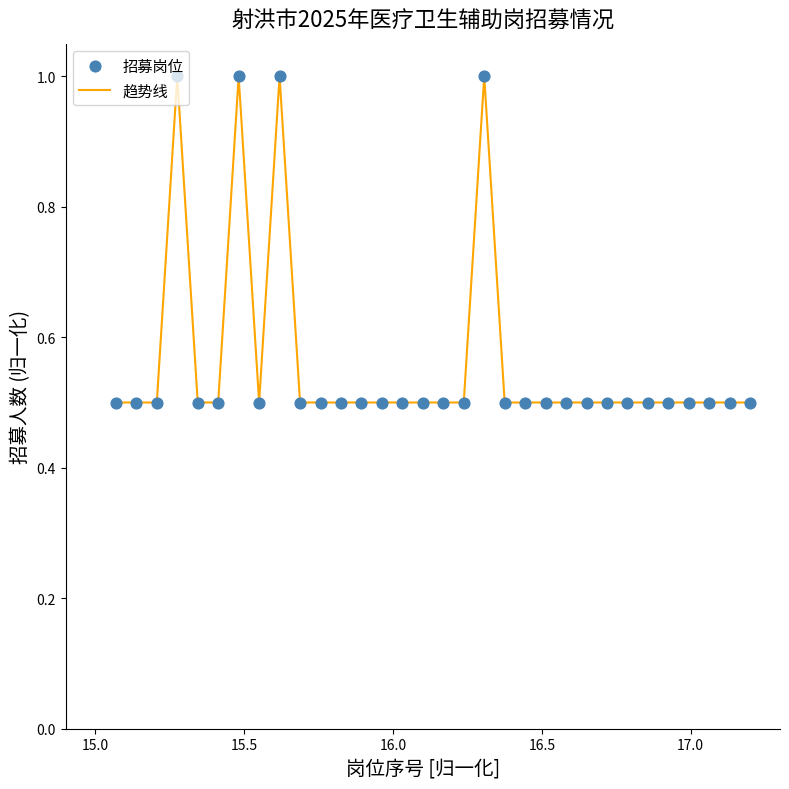

What is the greatest value displayed?

1.0